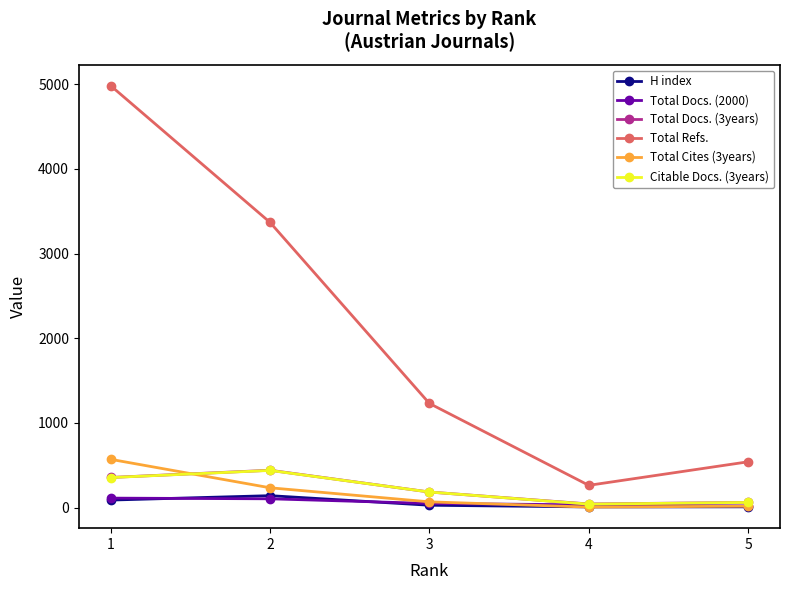

Read the Total Docs. (2000) value at 3, to the nearest 10.

50